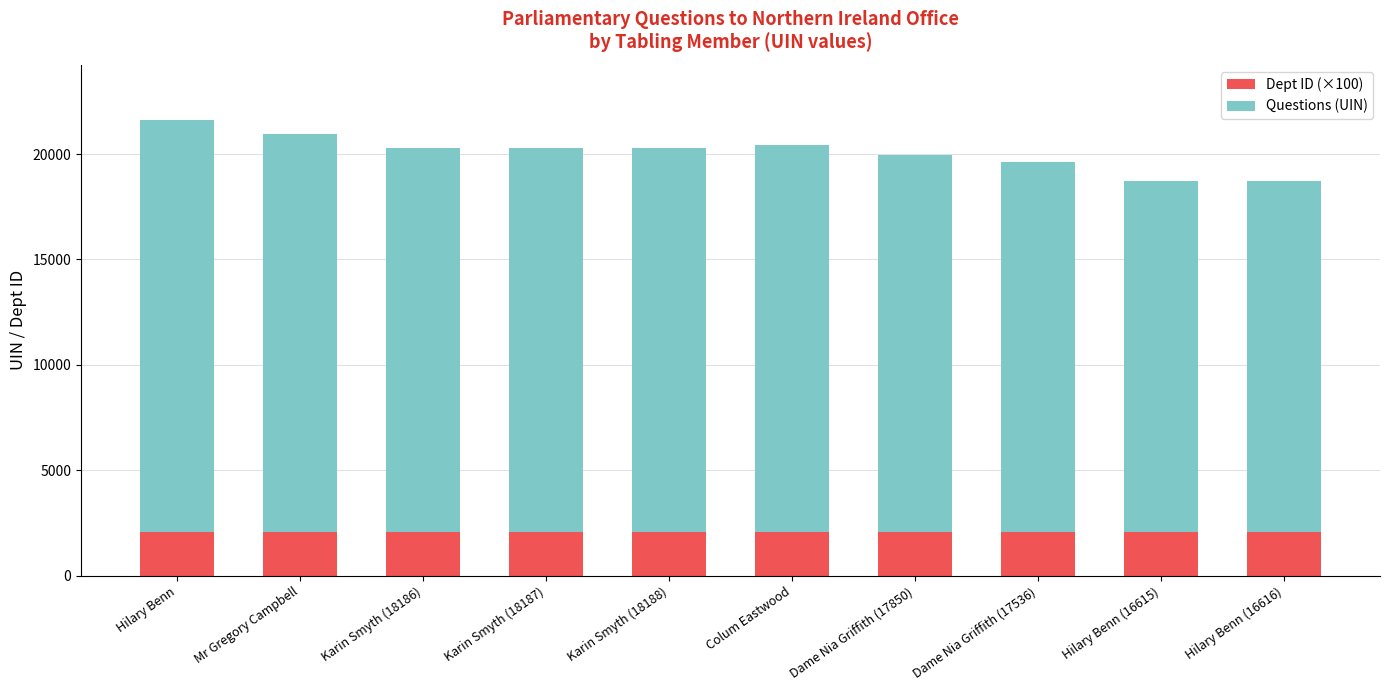

True or false: Dept ID (×100) has a value of 2100 at Hilary Benn (16615).

True